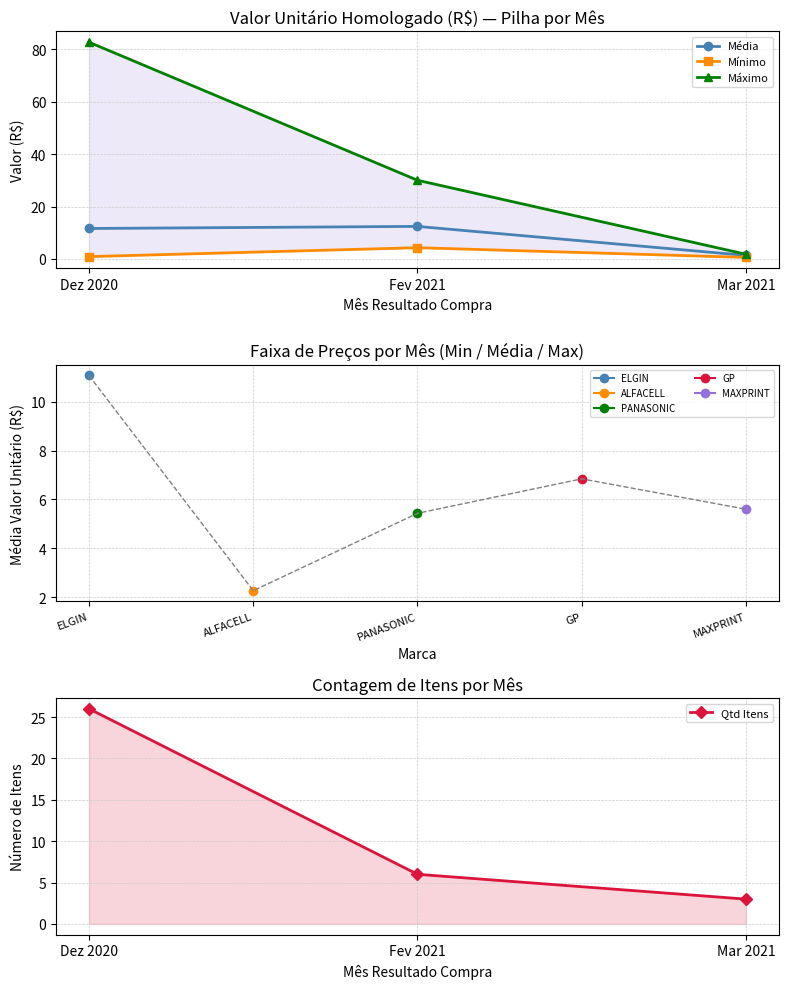

How many data points does each series have?

3